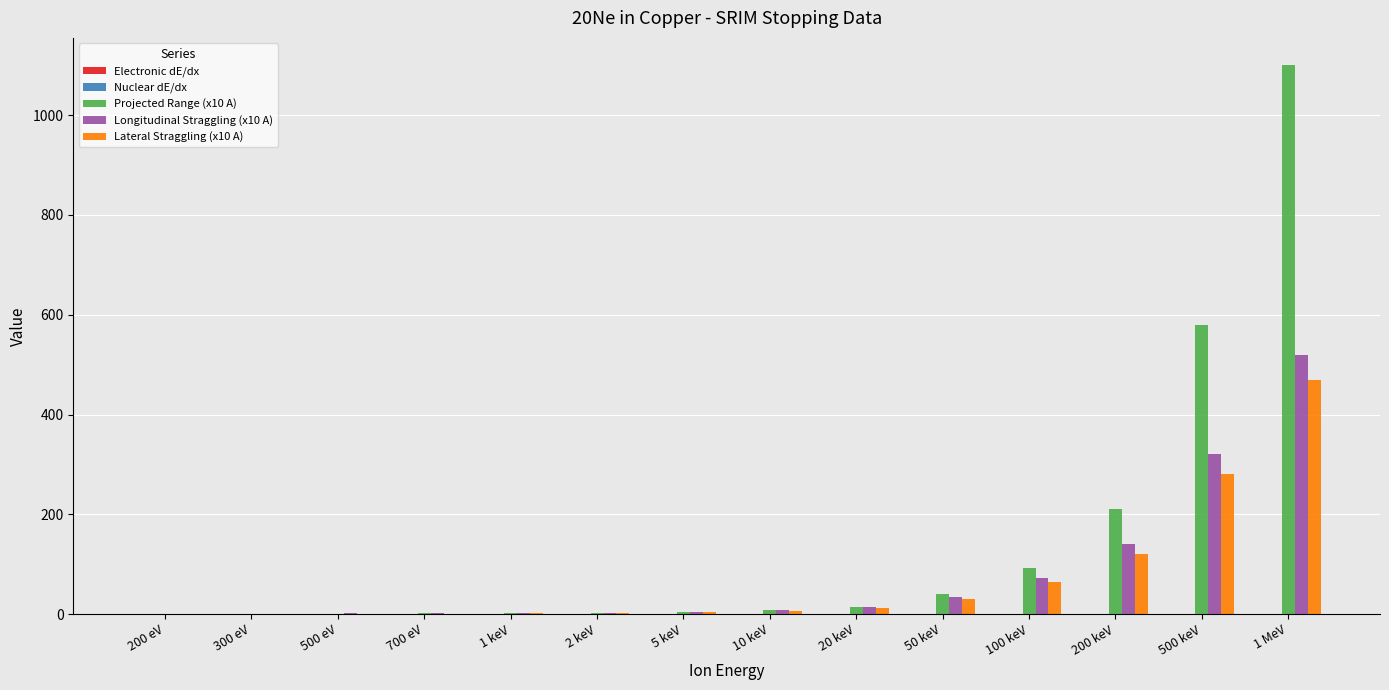

What is the spread (max minus min) of values at 500 eV?

1.2